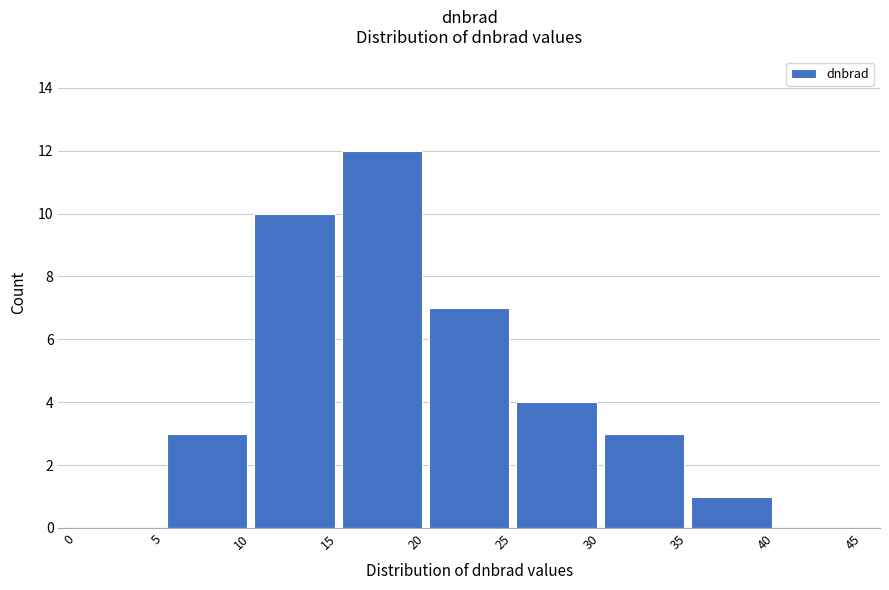

Reading left to right, list every bar in this chart as the range it spans on the x-axis followed by its height. The values are not printed on the chart, so give them approximately, as read against the axis.

0 to 5: 0
5 to 10: 3
10 to 15: 10
15 to 20: 12
20 to 25: 7
25 to 30: 4
30 to 35: 3
35 to 40: 1
40 to 45: 0